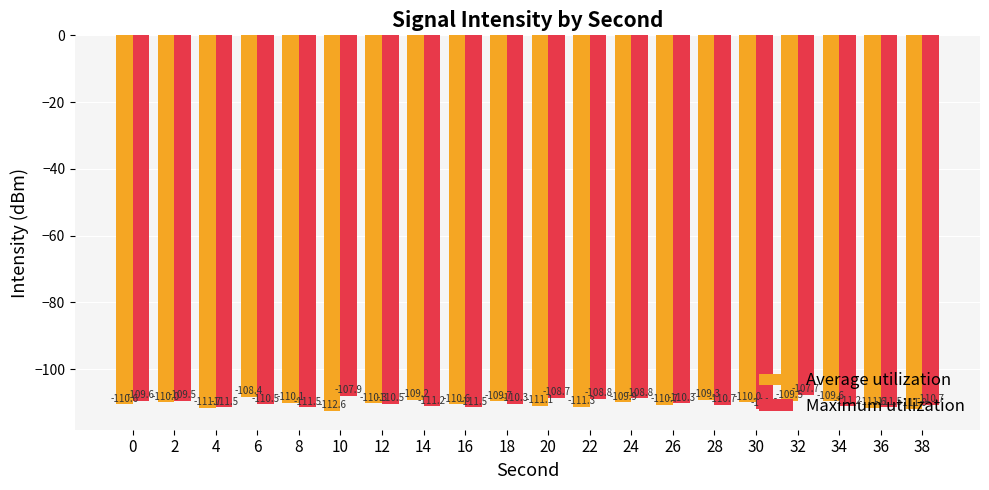

How many bars are there in total?

40